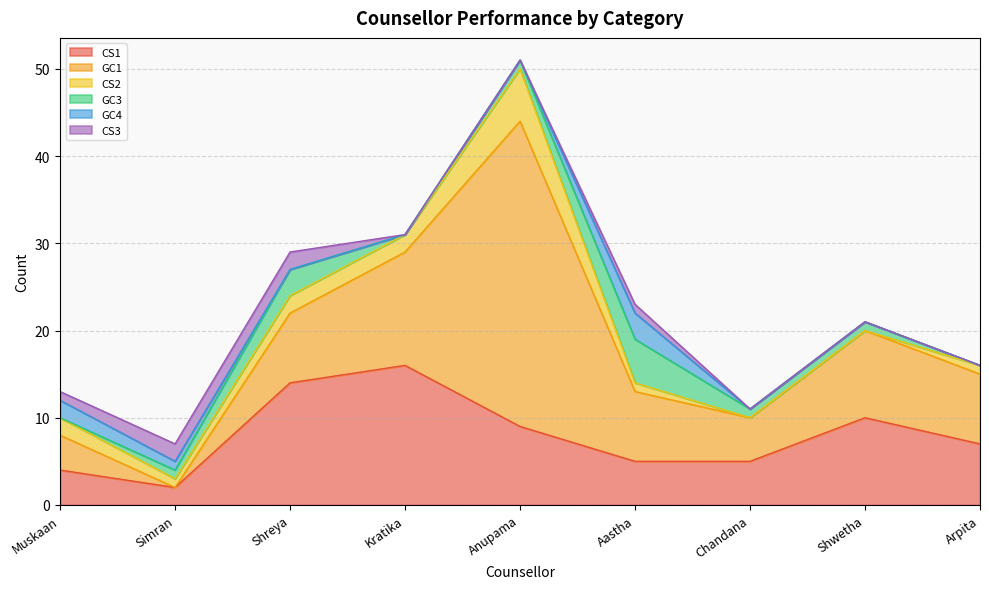

Is the value of CS1 at Shreya greater than the value of GC3 at Shreya?

Yes